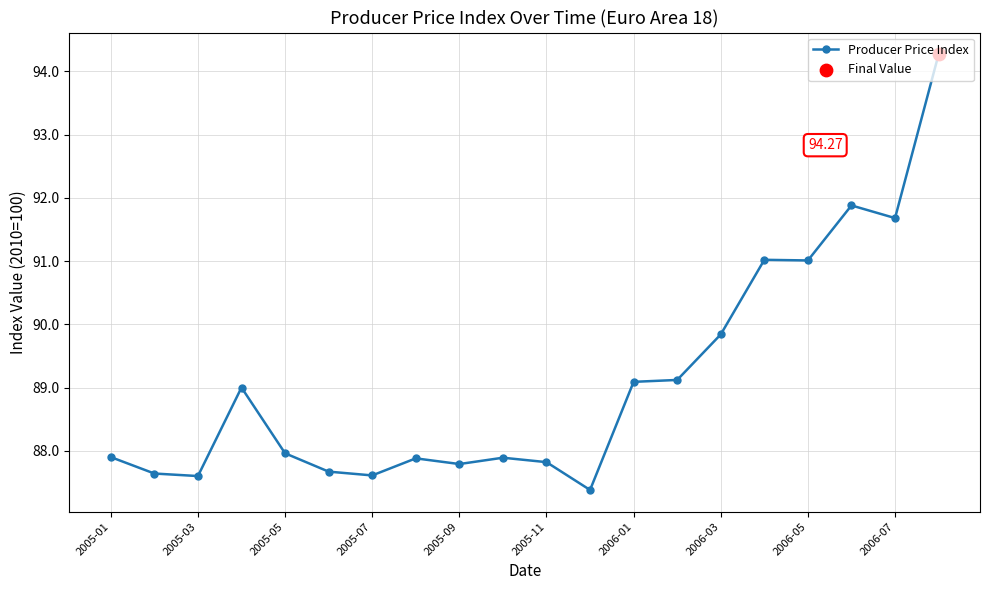

What is the difference between the maximum and second lowest values?

6.7